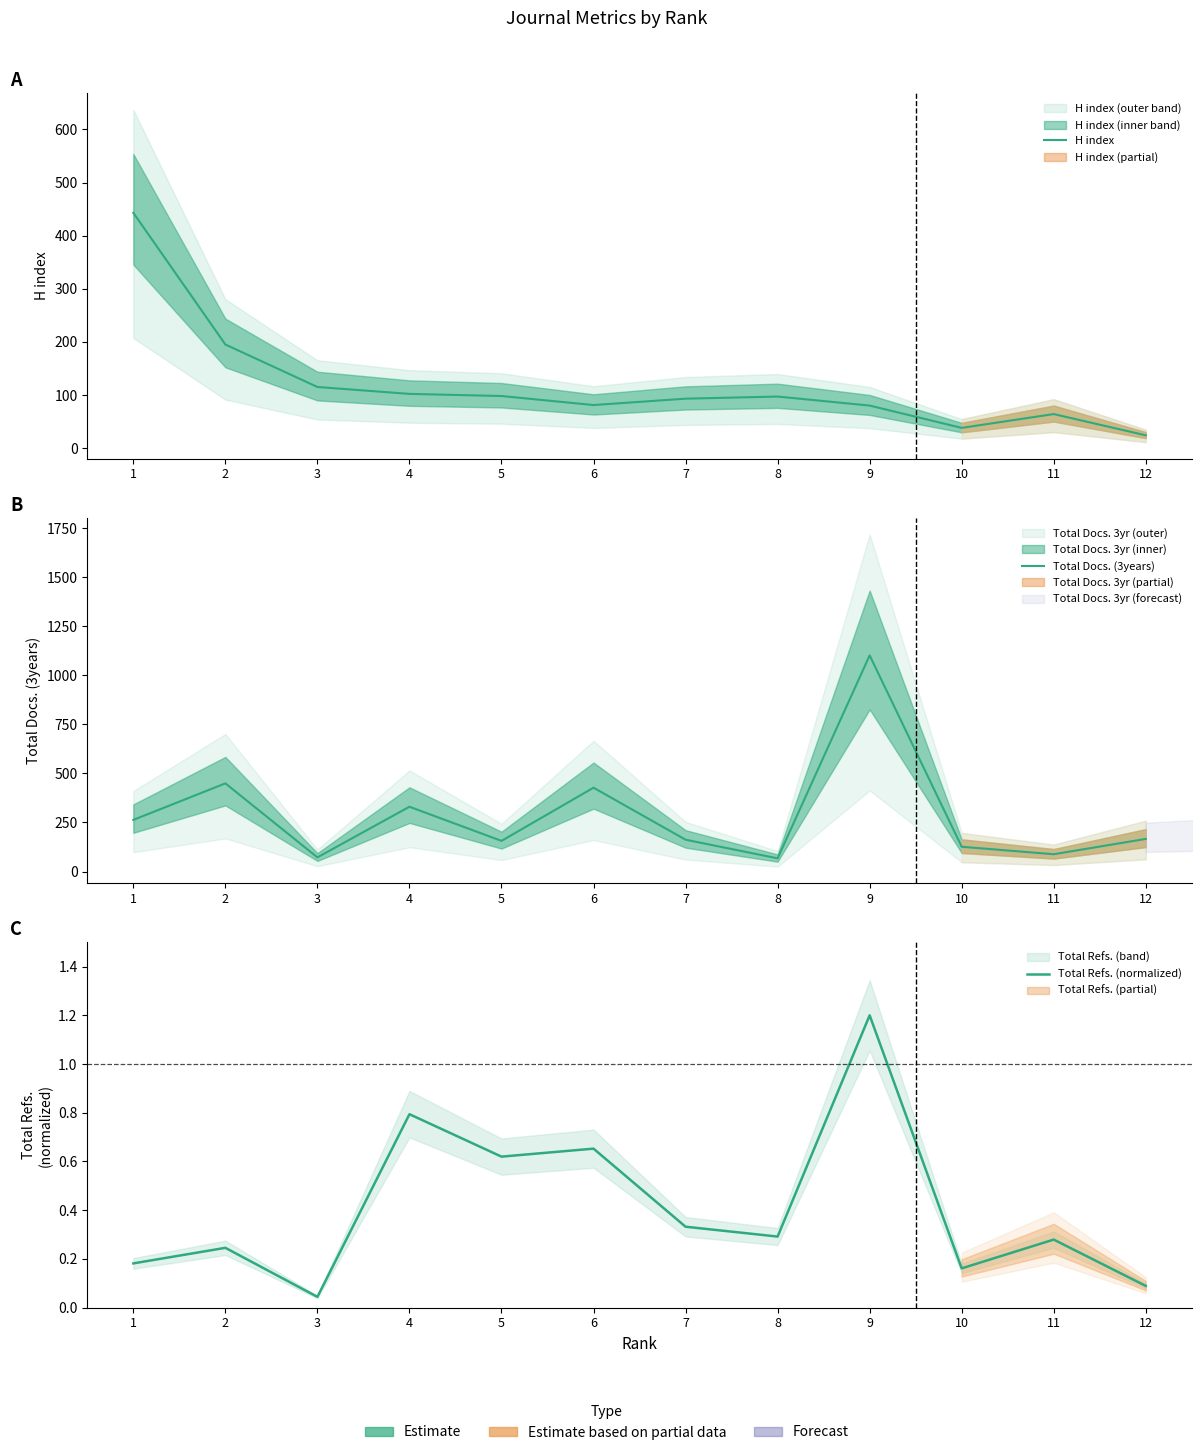

Reading left to right, transcribe all the data shown in this chart.

H index: 1=443.0	2=195.0	3=115.0	4=102.0	5=98.0	6=81.0	7=93.0	8=97.0	9=80.0	10=38.0	11=64.0	12=24.0
Total Docs. (3years): 1=263.0	2=449.0	3=72.0	4=330.0	5=156.0	6=427.0	7=162.0	8=67.0	9=1101.0	10=126.0	11=88.0	12=166.0
Total Refs. (normalized): 1=0.2	2=0.2	3=0.0	4=0.8	5=0.6	6=0.7	7=0.3	8=0.3	9=1.2	10=0.2	11=0.3	12=0.1